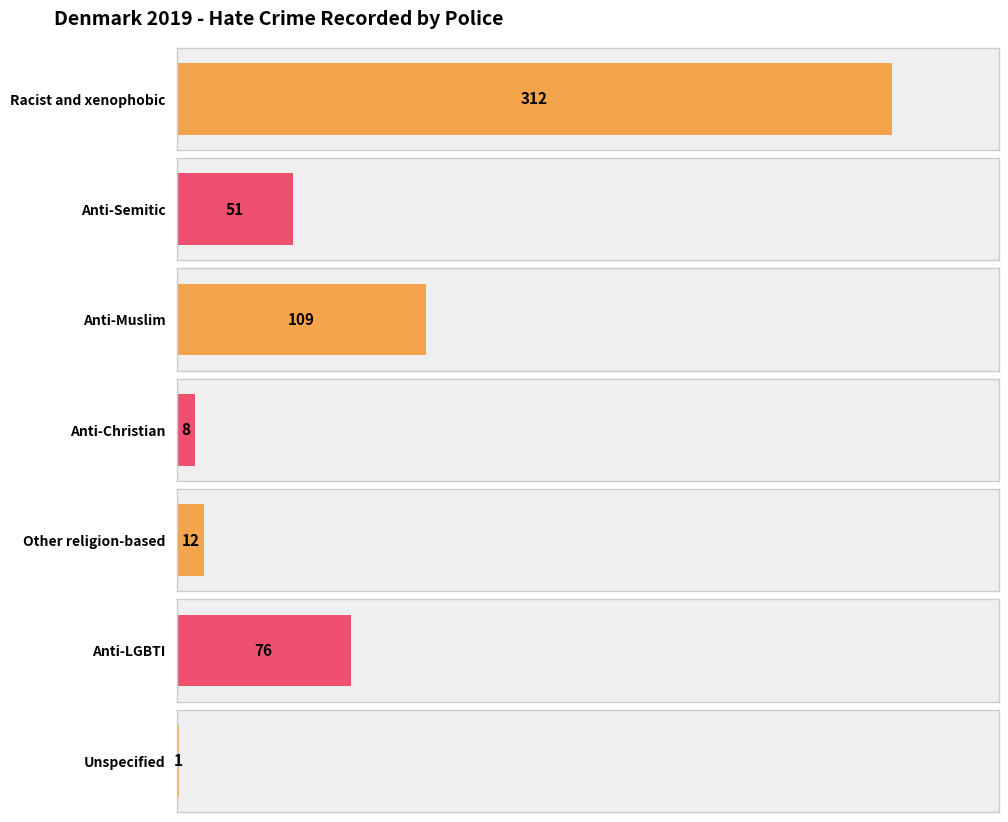

Which has a higher value, Anti-Muslim or Other religion-based?

Anti-Muslim